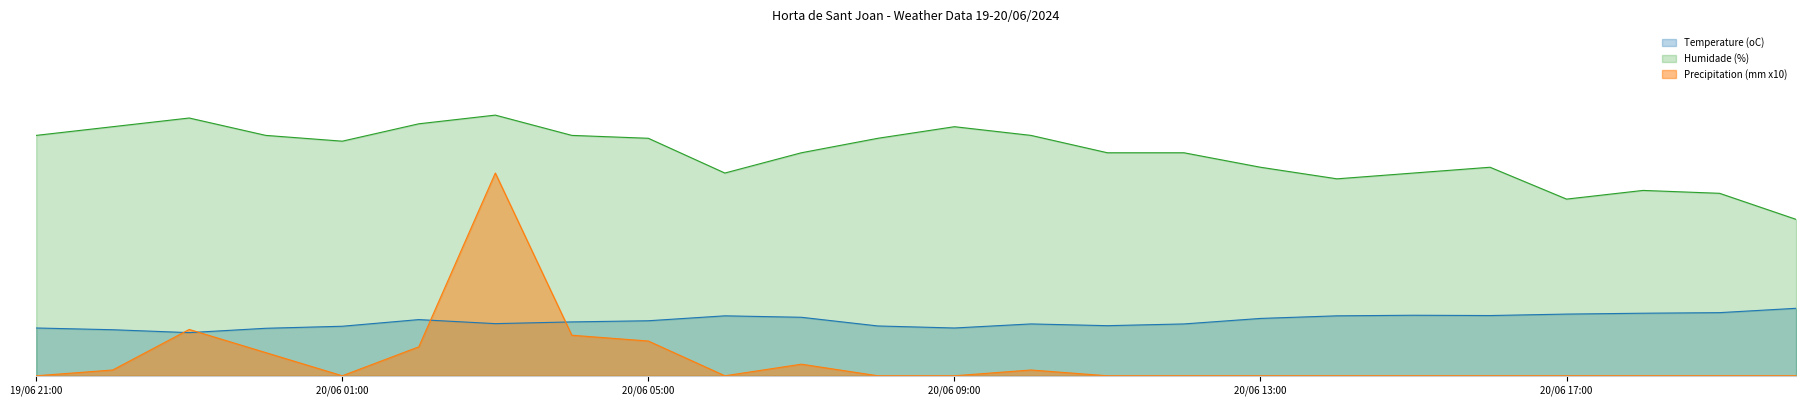

Is the value of Humidade (%) at 20/06 06:00 greater than the value of Temperature (oC) at 20/06 17:00?

Yes